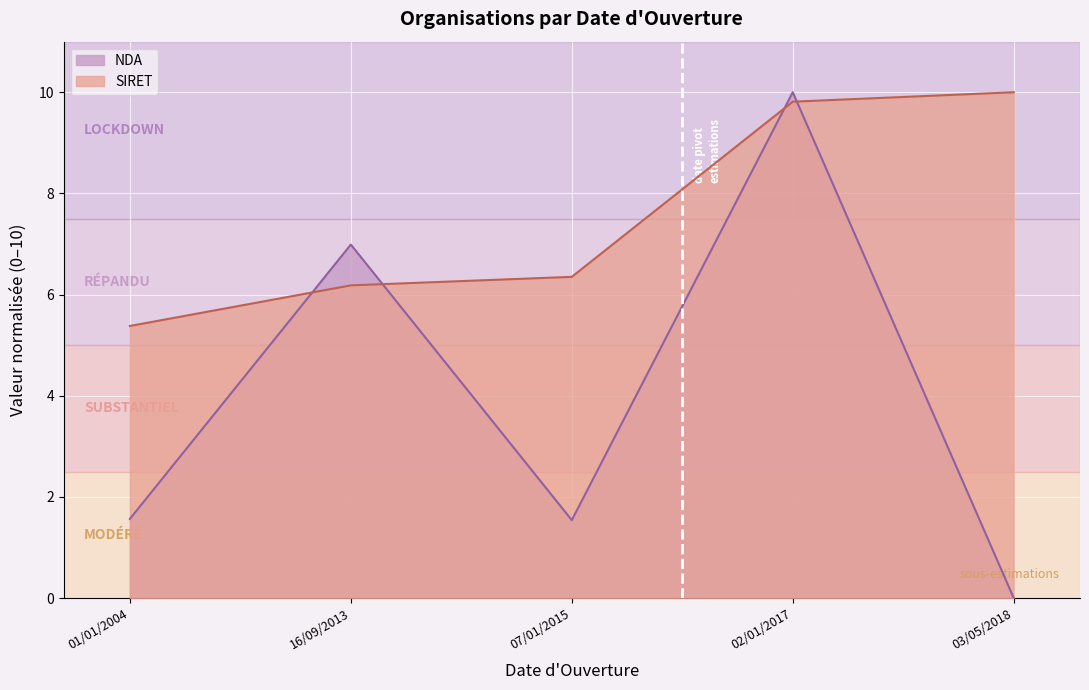

How many times do SIRET and NDA cross each other?

4